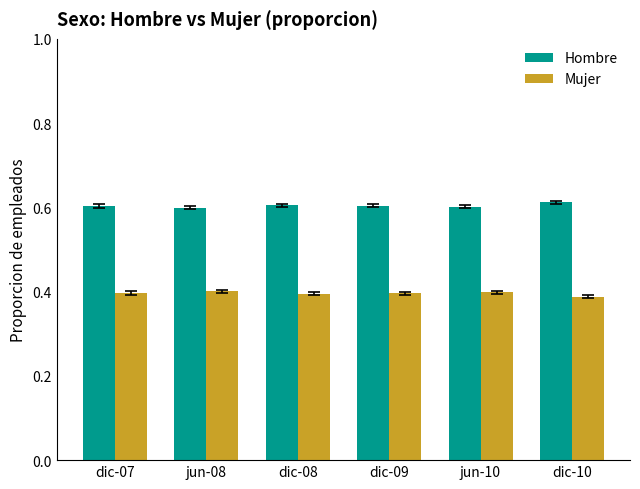

The Hombre series shows 0.6 at jun-10. True or false?

True